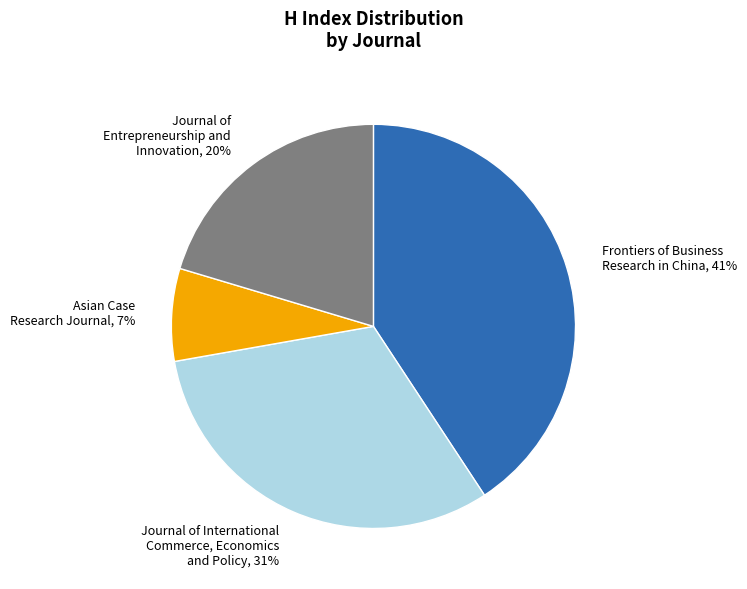

To the nearest percent, what is the difference between the Asian Case Research Journal, 7% and Journal of International Commerce, Economics and Policy, 31% slice percentages?

24%